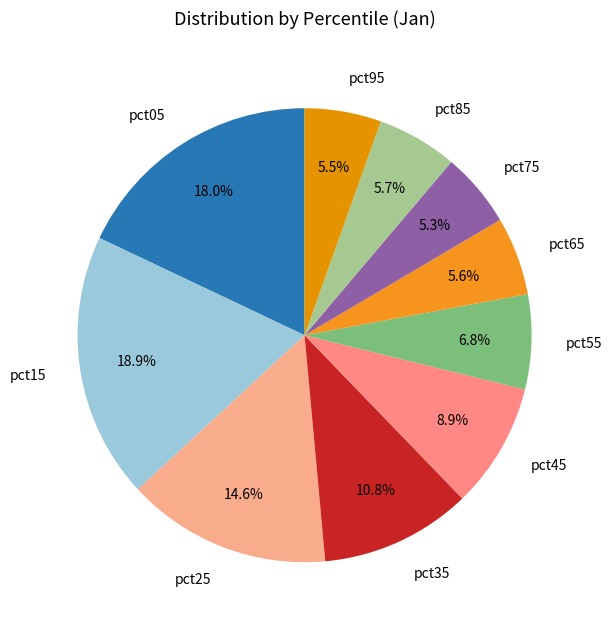

What is the ratio of the value at pct15 to the value at pct65?

3.4